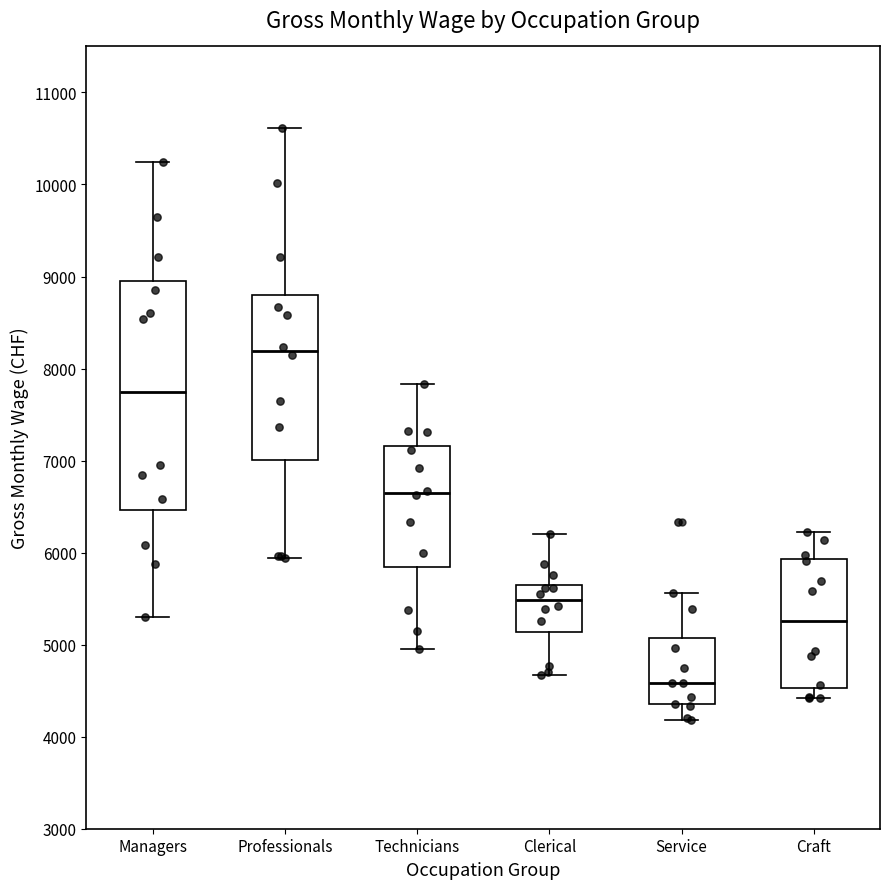

Which box has the highest median line?

Professionals